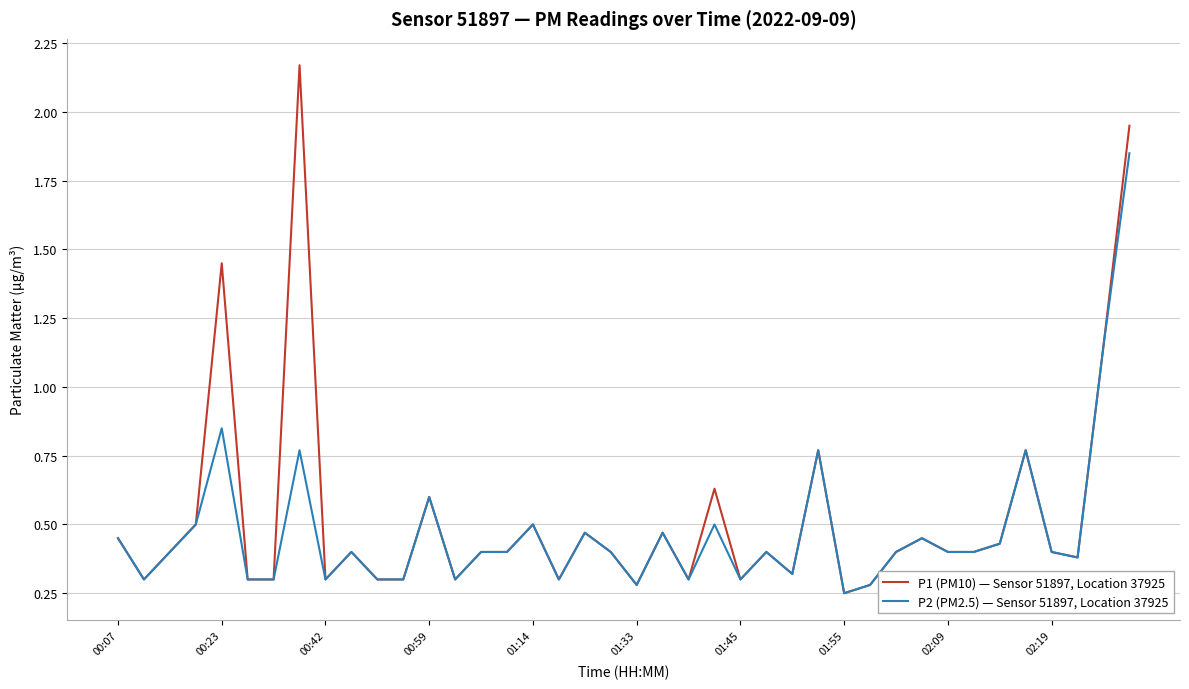

Which series has the largest range (max minus min)?

P1 (PM10) — Sensor 51897, Location 37925